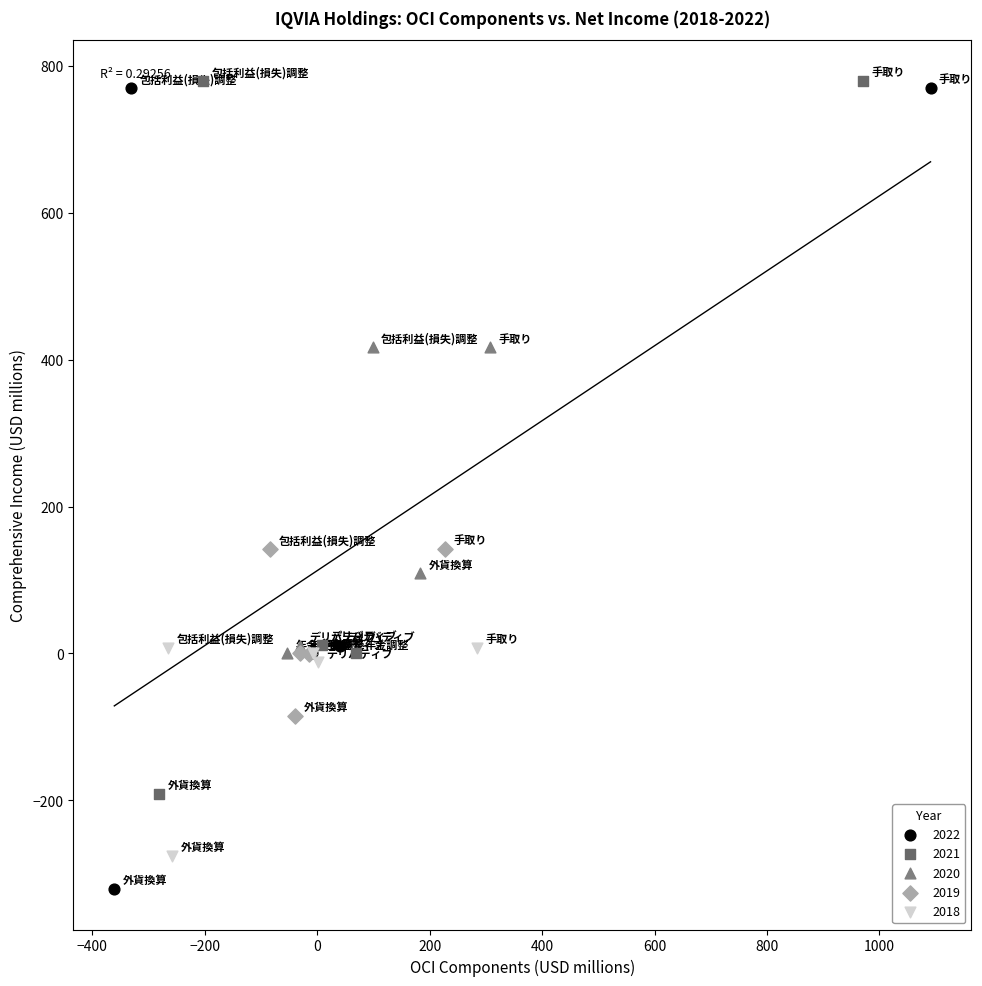

Which series has the largest Y range (max minus min)?

2022